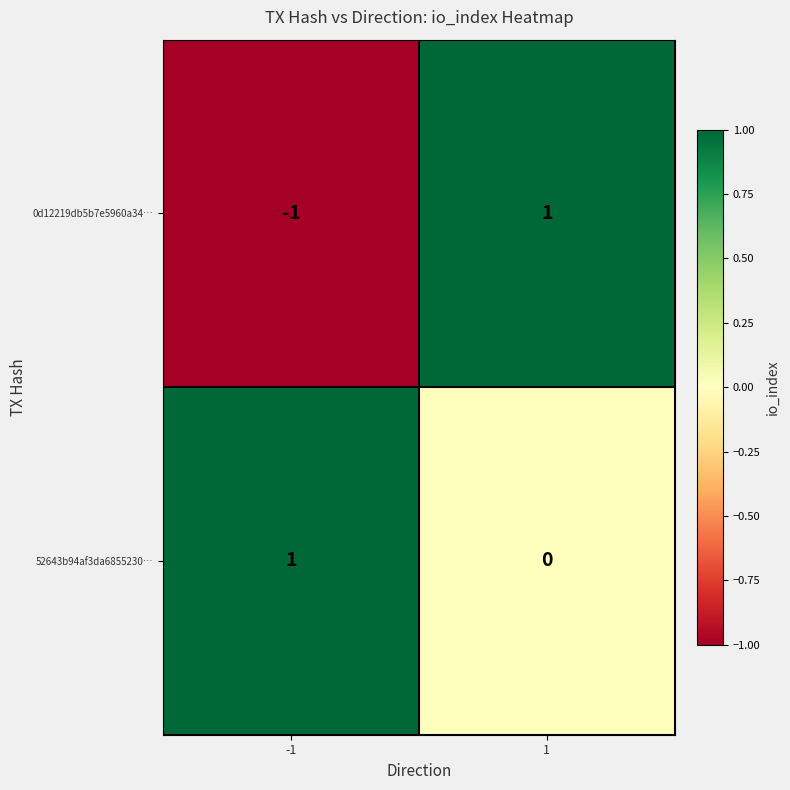

Reading left to right, what are all the values shown in this chart?

0d12219db5b7e5960a34…: -1=-1	1=1
52643b94af3da6855230…: -1=1	1=0